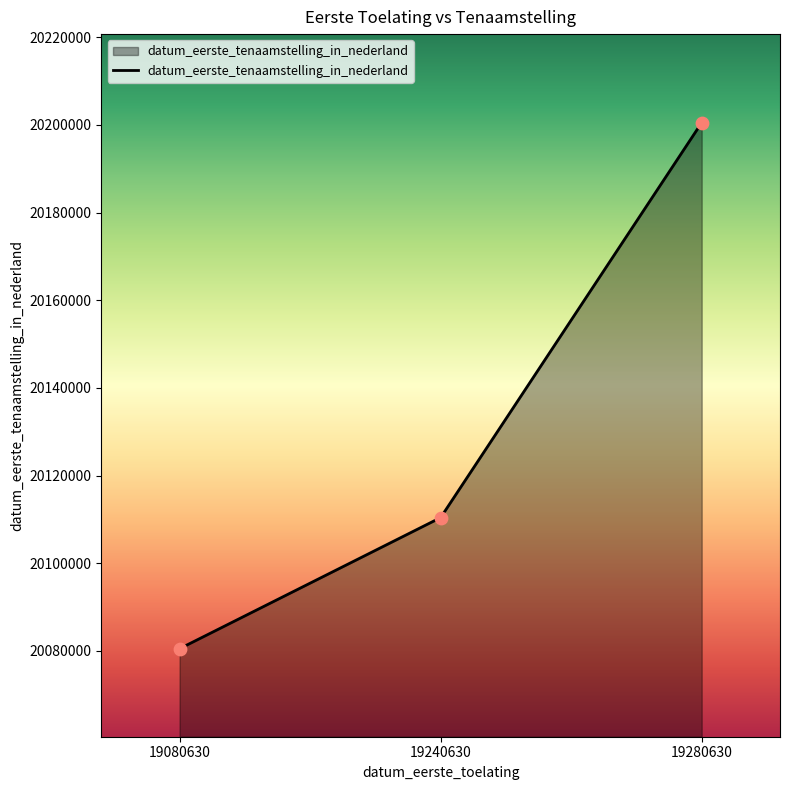

Between 19240630 and 19280630, which is larger?

19280630